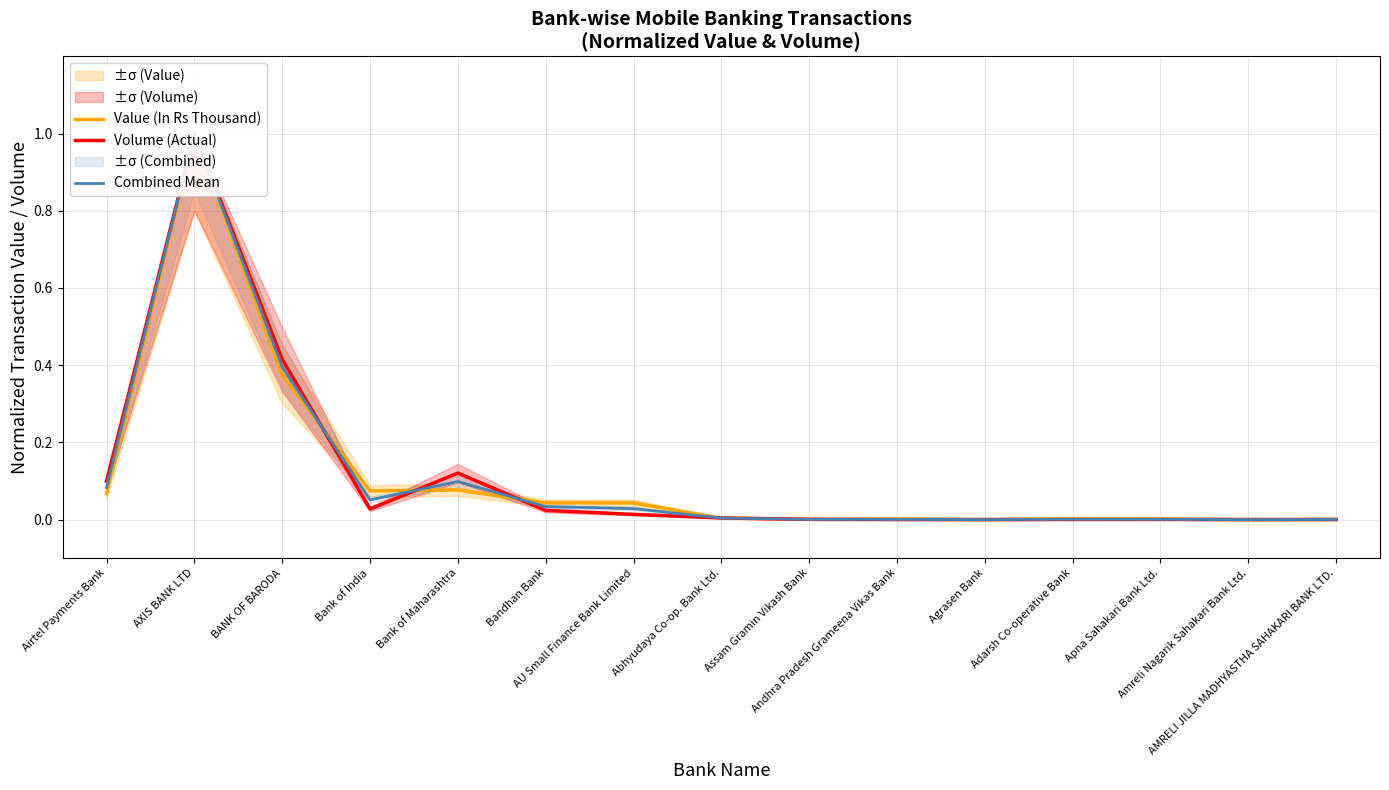

Reading left to right, what are all the values shown in this chart?

Value (In Rs Thousand): Airtel Payments Bank=0.1	AXIS BANK LTD=1.0	BANK OF BARODA=0.4	Bank of India=0.1	Bank of Maharashtra=0.1	Bandhan Bank=0.0	AU Small Finance Bank Limited=0.0	Abhyudaya Co-op. Bank Ltd.=0.0	Assam Gramin Vikash Bank=0.0	Andhra Pradesh Grameena Vikas Bank=0.0	Agrasen Bank=0.0	Adarsh Co-operative Bank=0.0	Apna Sahakari Bank Ltd.=0.0	Amreli Nagarik Sahakari Bank Ltd.=0.0	AMRELI JILLA MADHYASTHA SAHAKARI BANK LTD.=0.0
Volume (Actual): Airtel Payments Bank=0.1	AXIS BANK LTD=1.0	BANK OF BARODA=0.4	Bank of India=0.0	Bank of Maharashtra=0.1	Bandhan Bank=0.0	AU Small Finance Bank Limited=0.0	Abhyudaya Co-op. Bank Ltd.=0.0	Assam Gramin Vikash Bank=0.0	Andhra Pradesh Grameena Vikas Bank=0.0	Agrasen Bank=0.0	Adarsh Co-operative Bank=0.0	Apna Sahakari Bank Ltd.=0.0	Amreli Nagarik Sahakari Bank Ltd.=0.0	AMRELI JILLA MADHYASTHA SAHAKARI BANK LTD.=0.0
Combined Mean: Airtel Payments Bank=0.1	AXIS BANK LTD=1.0	BANK OF BARODA=0.4	Bank of India=0.1	Bank of Maharashtra=0.1	Bandhan Bank=0.0	AU Small Finance Bank Limited=0.0	Abhyudaya Co-op. Bank Ltd.=0.0	Assam Gramin Vikash Bank=0.0	Andhra Pradesh Grameena Vikas Bank=0.0	Agrasen Bank=0.0	Adarsh Co-operative Bank=0.0	Apna Sahakari Bank Ltd.=0.0	Amreli Nagarik Sahakari Bank Ltd.=0.0	AMRELI JILLA MADHYASTHA SAHAKARI BANK LTD.=0.0